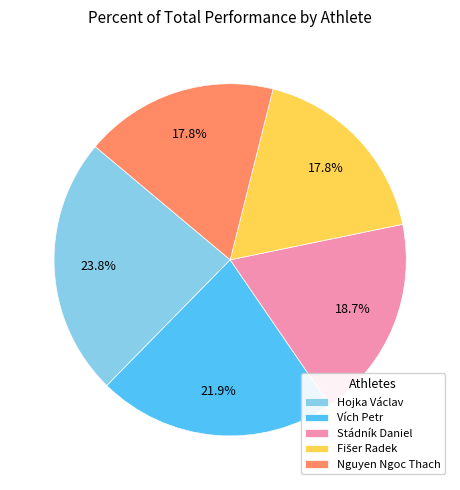

Is the sum of Nguyen Ngoc Thach and Hojka Václav greater than half?

No